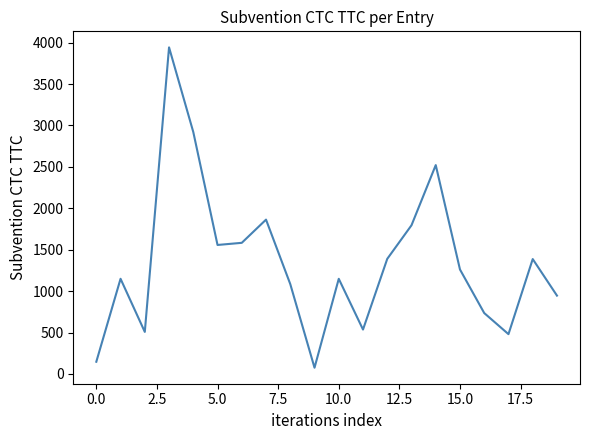

The value at 10.0 is 1148.2. True or false?

True